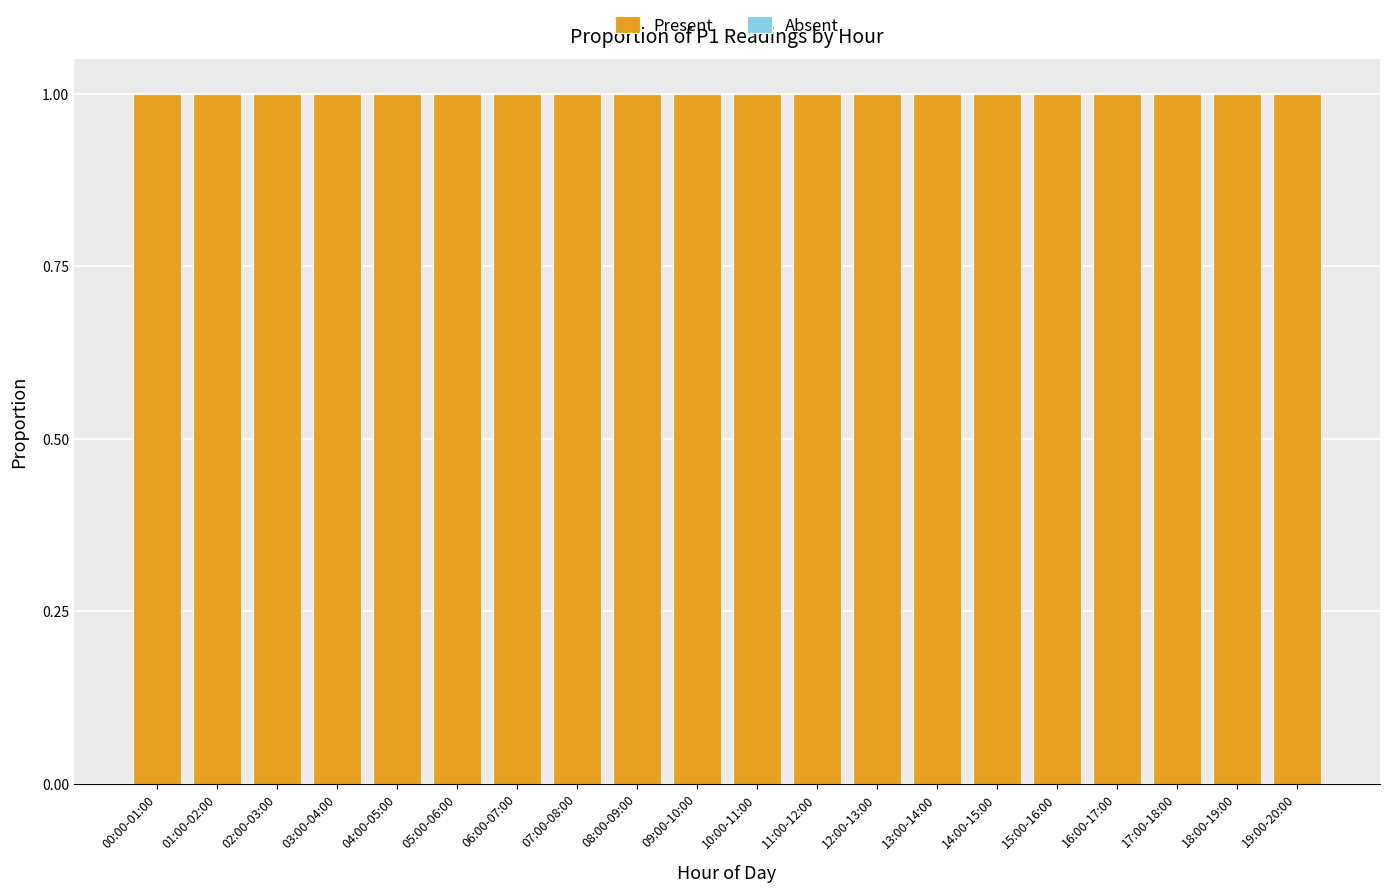

Reading left to right, extract all data points from this chart.

Present: 00:00-01:00=1	01:00-02:00=1	02:00-03:00=1	03:00-04:00=1	04:00-05:00=1	05:00-06:00=1	06:00-07:00=1	07:00-08:00=1	08:00-09:00=1	09:00-10:00=1	10:00-11:00=1	11:00-12:00=1	12:00-13:00=1	13:00-14:00=1	14:00-15:00=1	15:00-16:00=1	16:00-17:00=1	17:00-18:00=1	18:00-19:00=1	19:00-20:00=1
Absent: 00:00-01:00=0	01:00-02:00=0	02:00-03:00=0	03:00-04:00=0	04:00-05:00=0	05:00-06:00=0	06:00-07:00=0	07:00-08:00=0	08:00-09:00=0	09:00-10:00=0	10:00-11:00=0	11:00-12:00=0	12:00-13:00=0	13:00-14:00=0	14:00-15:00=0	15:00-16:00=0	16:00-17:00=0	17:00-18:00=0	18:00-19:00=0	19:00-20:00=0